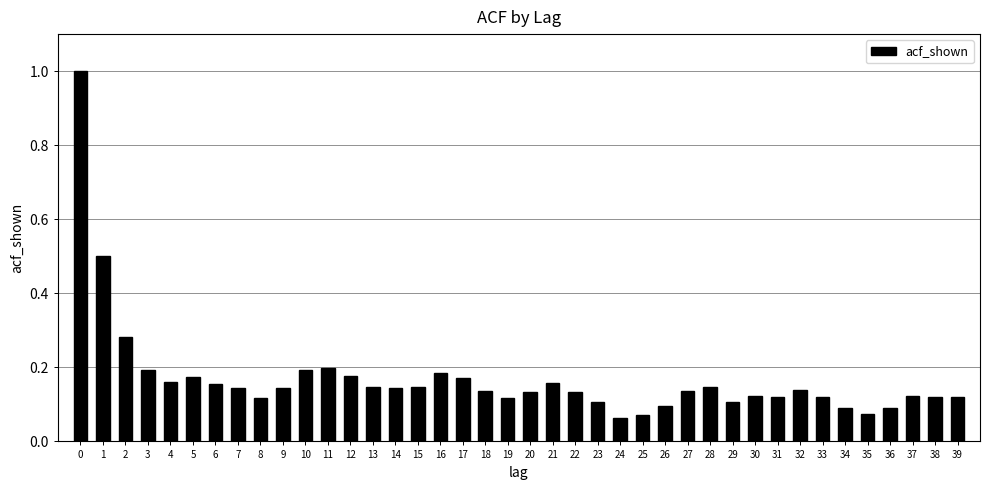

True or false: the data shows 0.2 at 11.

True